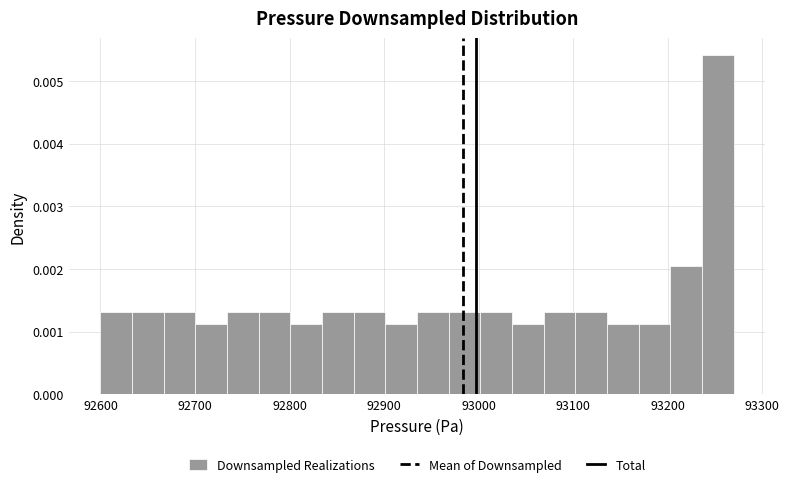

Around what value on the x-axis is the tallest bar? Give the approximate position of its centre, as read against the axis.

93250